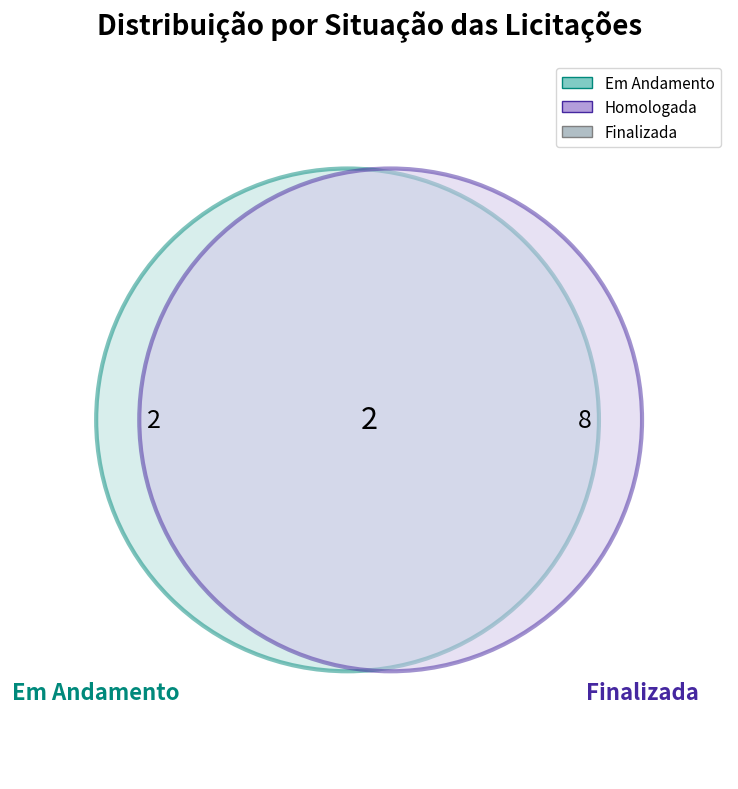

True or false: Finalizada accounts for 67% of the total.

True